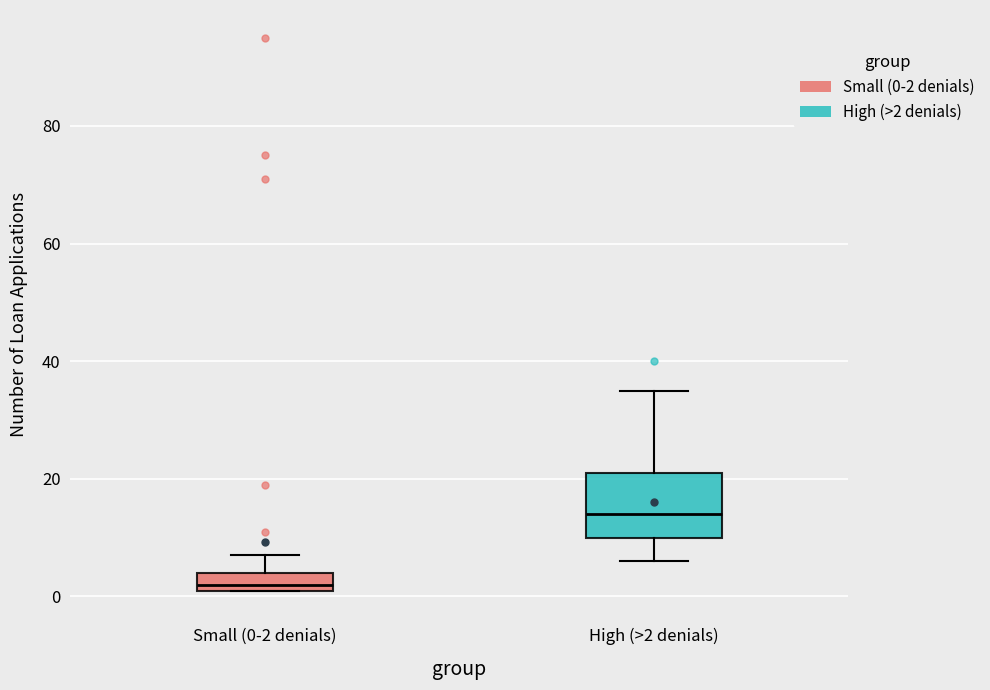

Which box's median line is the lowest?

Small (0-2 denials)